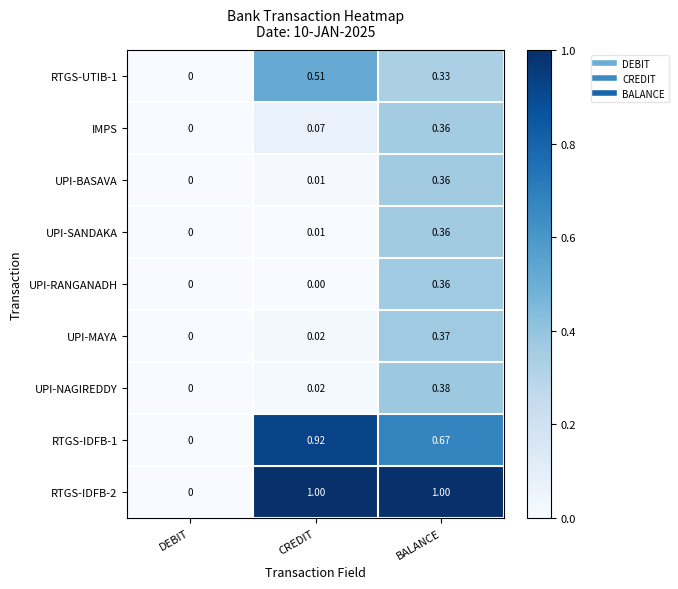

At which label is UPI-BASAVA closest to 0?

DEBIT